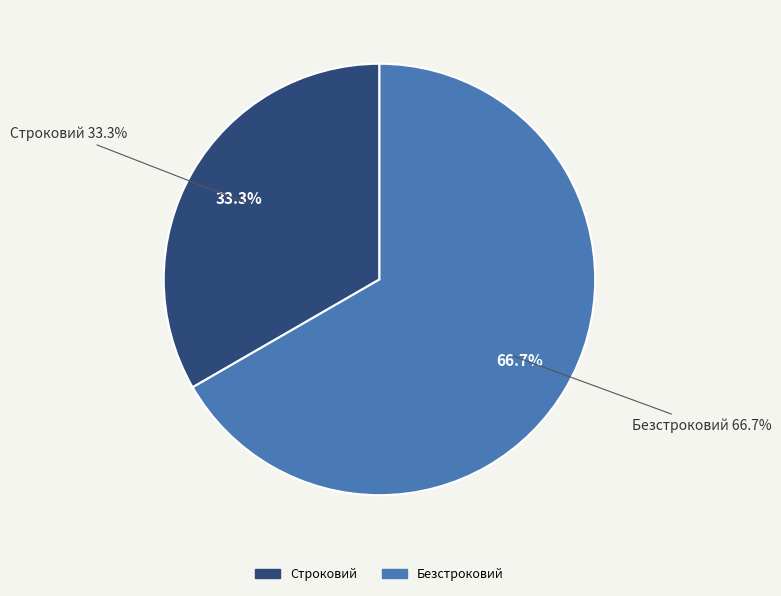

Which slice represents more than half of the pie?

Безстроковий